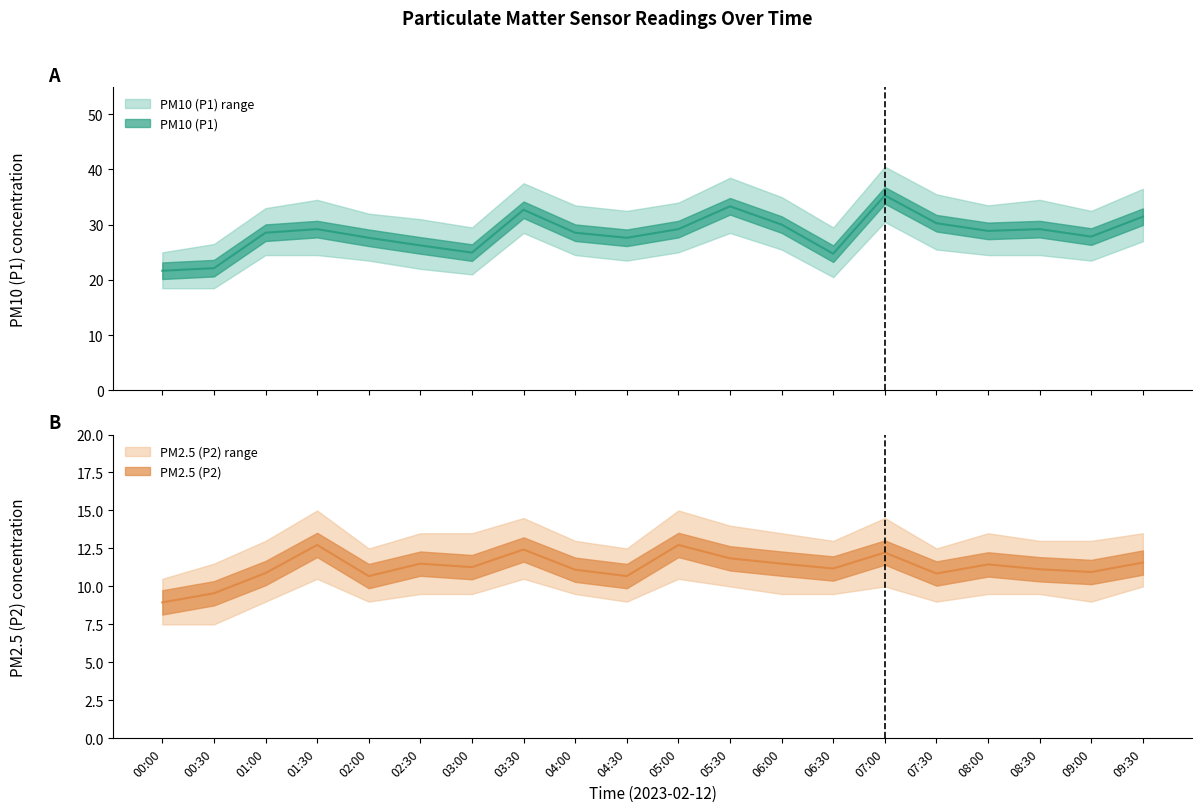

Which category has the lowest value in the PM2.5 (P2) series?

00:00